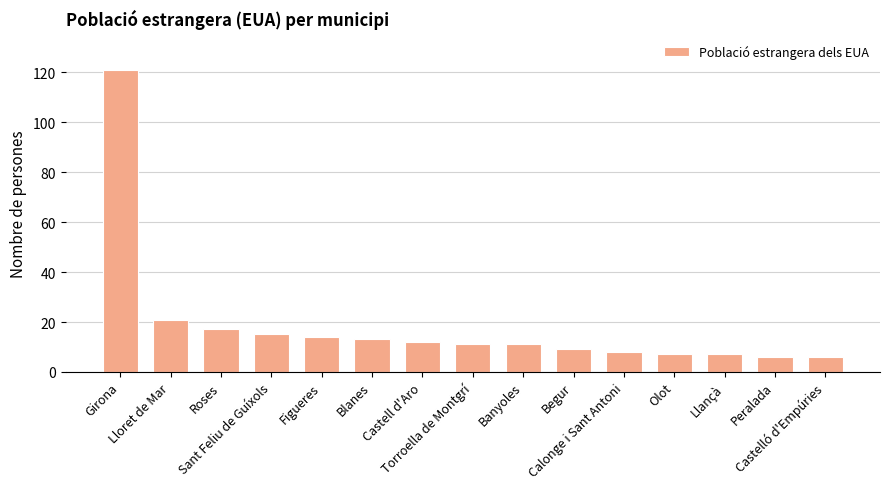

Reading left to right, transcribe all the data shown in this chart.

Girona=121	Lloret de Mar=21	Roses=17	Sant Feliu de Guíxols=15	Figueres=14	Blanes=13	Castell d'Aro=12	Torroella de Montgrí=11	Banyoles=11	Begur=9	Calonge i Sant Antoni=8	Olot=7	Llançà=7	Peralada=6	Castelló d'Empúries=6